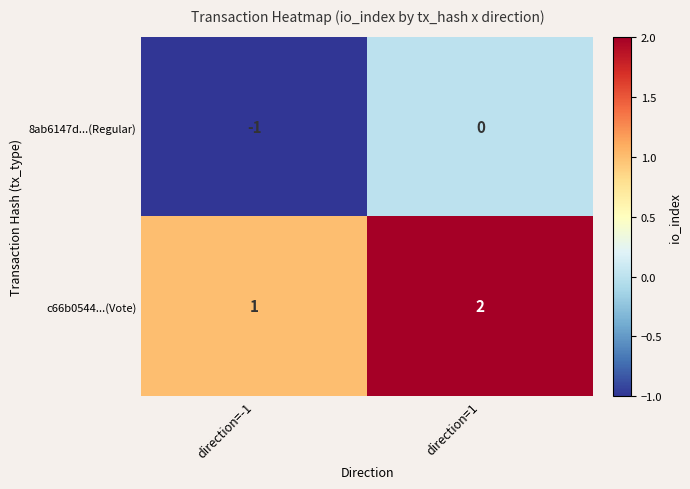

List the series in order of their overall mean, highest first.

c66b0544...(Vote), 8ab6147d...(Regular)